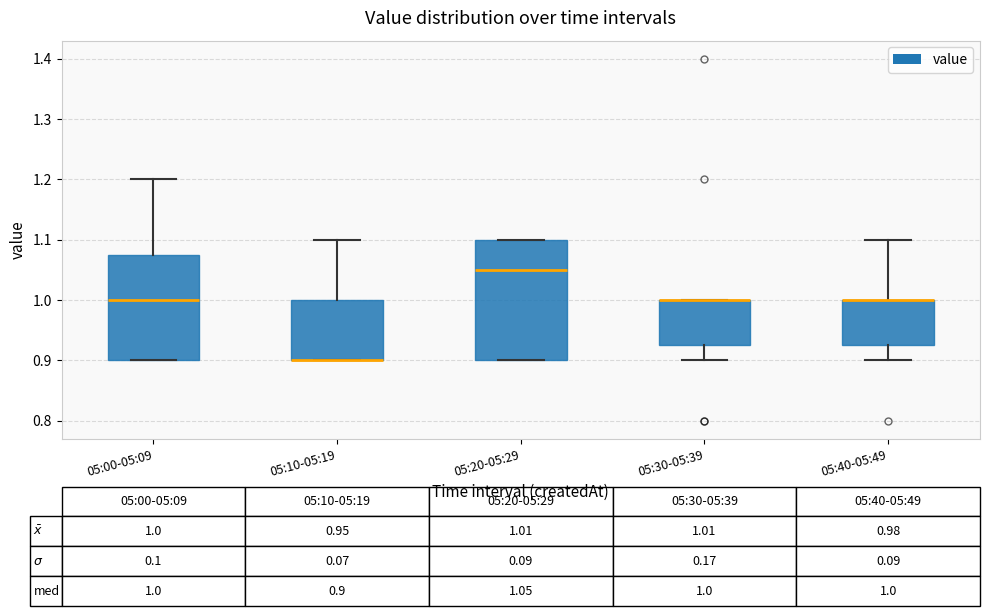

Which box is the tallest, from its lower edge to its upper edge?

05:20-05:29